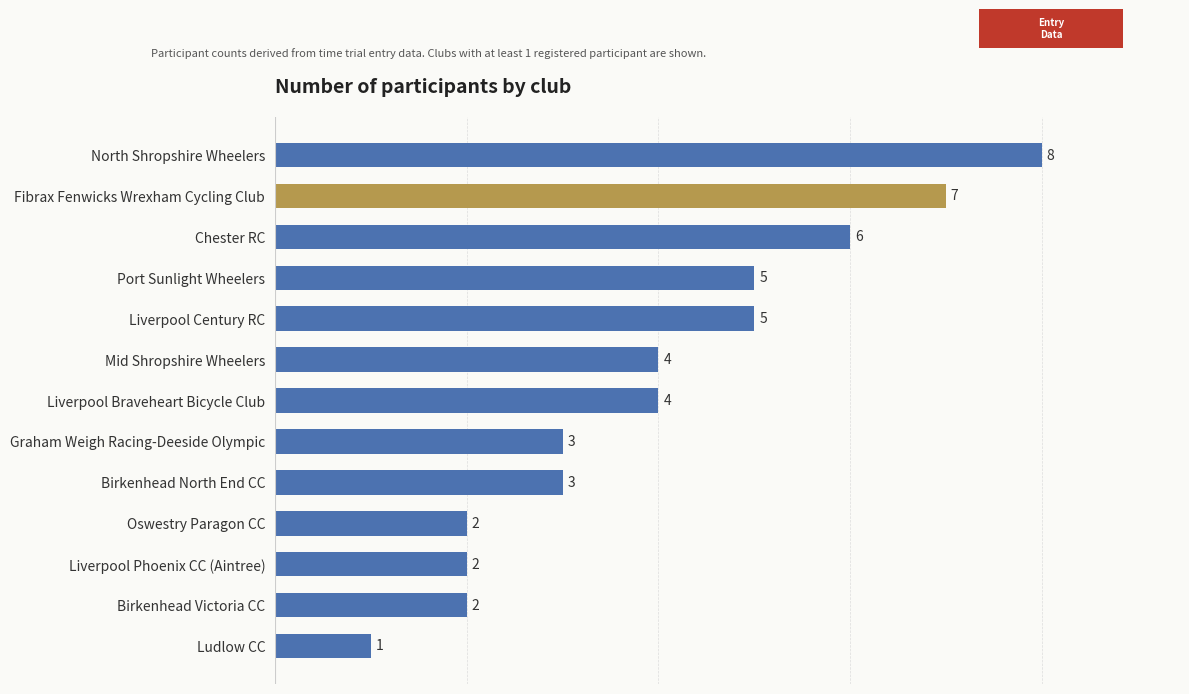

What position from the top is North Shropshire Wheelers?

1